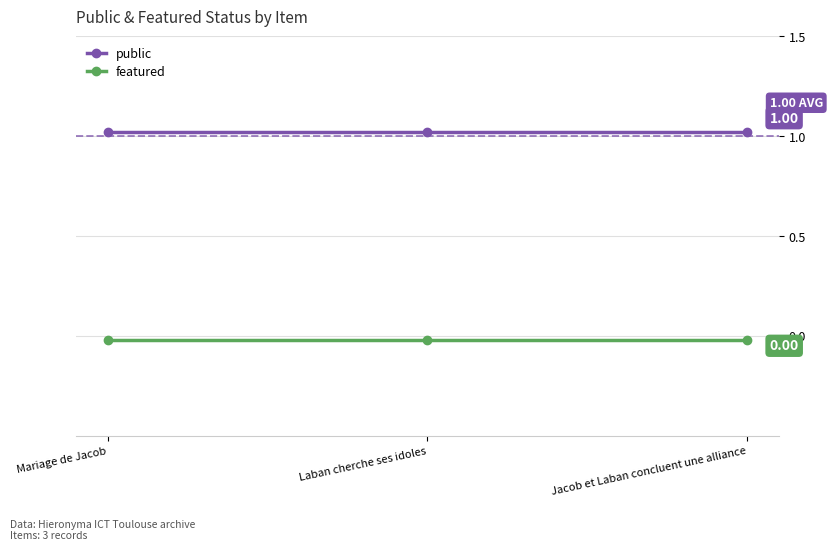

What is the greatest value displayed?

1.0